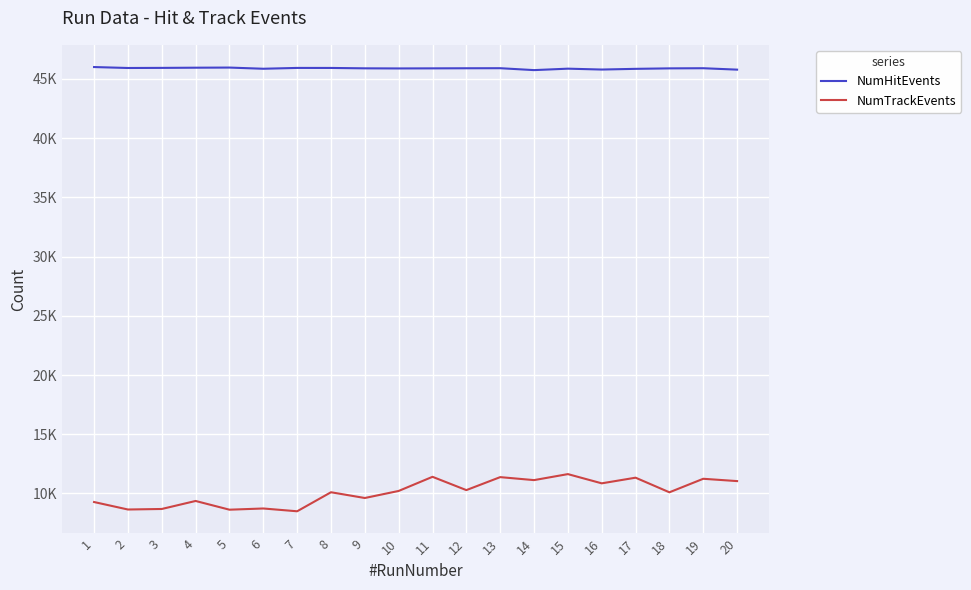

At which label does NumHitEvents first exceed 45906?

1